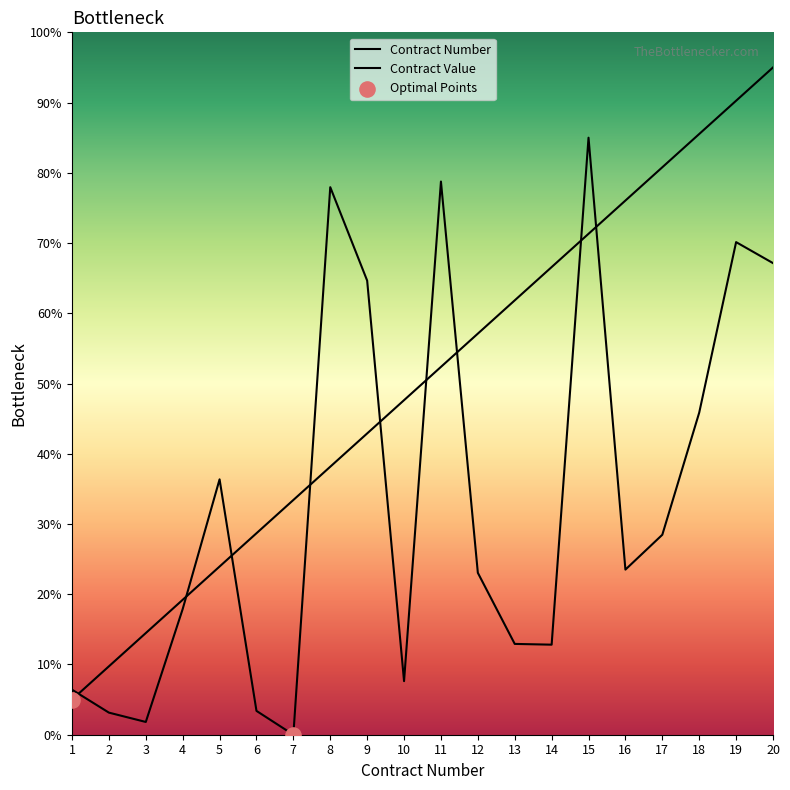

Which series has the largest total across all categories?

Contract Number